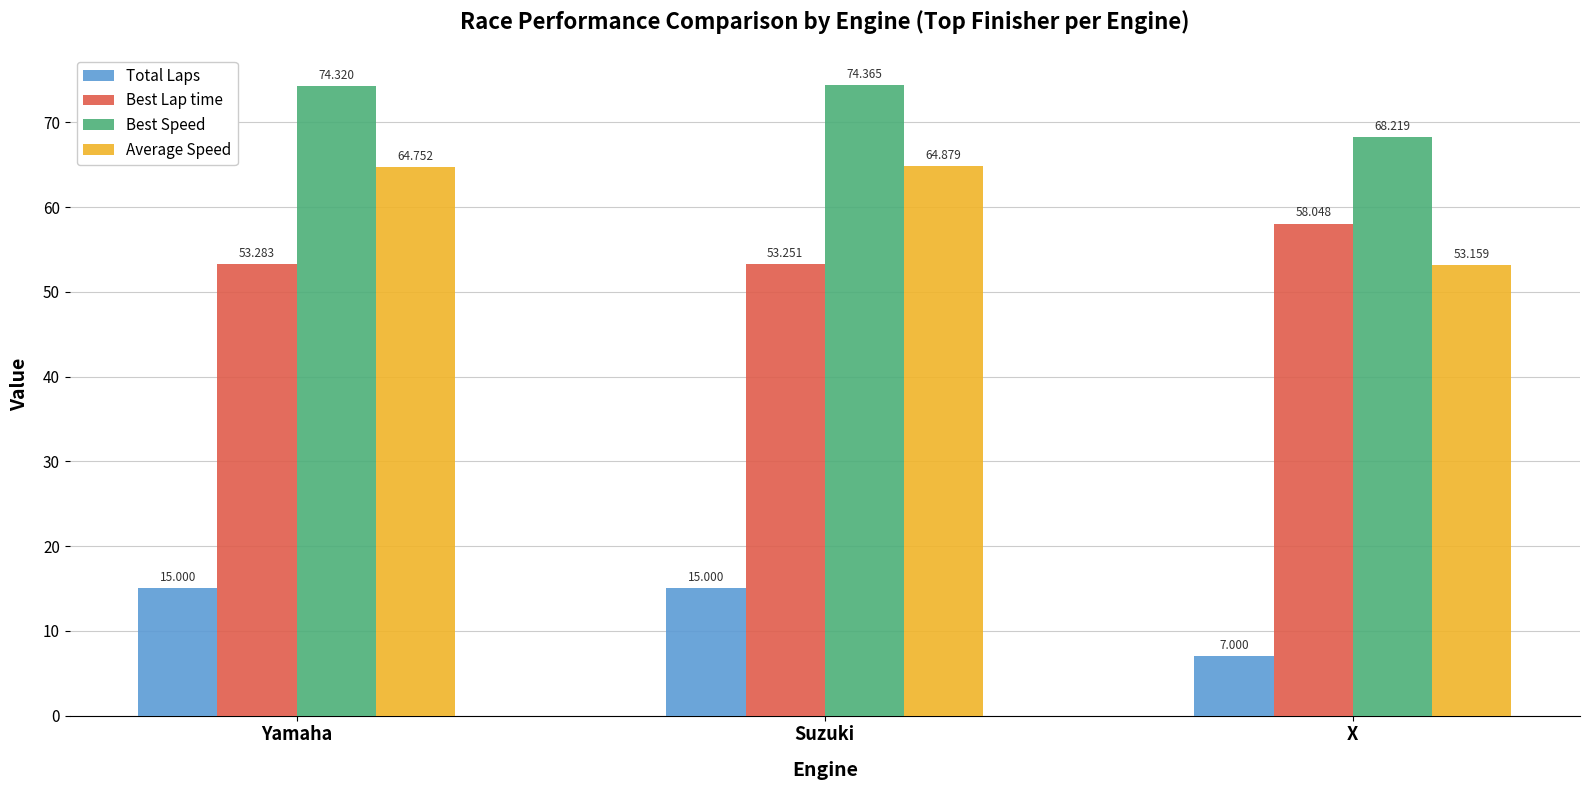

What is the value of the Average Speed bar at the 2nd from the left?

64.9